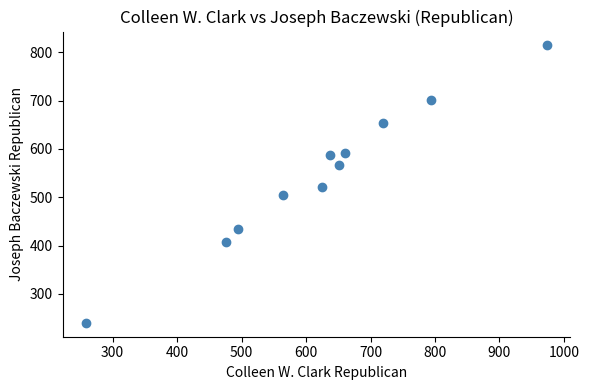

What is the average Y value?

548